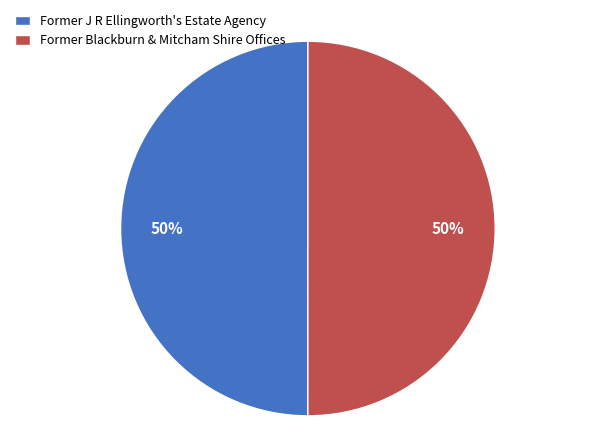

Do Former J R Ellingworth's Estate Agency and Former Blackburn & Mitcham Shire Offices together represent more than half of the pie?

Yes